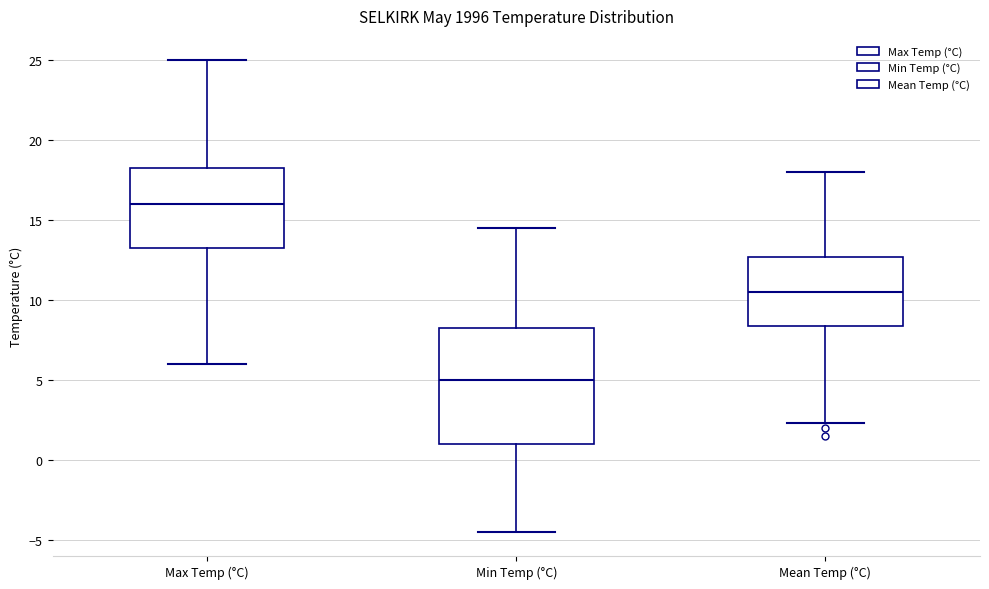

Reading left to right, transcribe this box plot: for each box, give where its median line is, the range the box spans, and where its two whiskers end, as read against the y-axis. The values are not printed on the chart, so give them approximately, as read against the axis.

Max Temp (°C): median 16.0, box 13.5 to 18.5, whiskers 6.0 to 25.0
Min Temp (°C): median 5.0, box 1.0 to 8.5, whiskers -4.5 to 14.5
Mean Temp (°C): median 10.5, box 8.5 to 12.5, whiskers 2.5 to 18.0